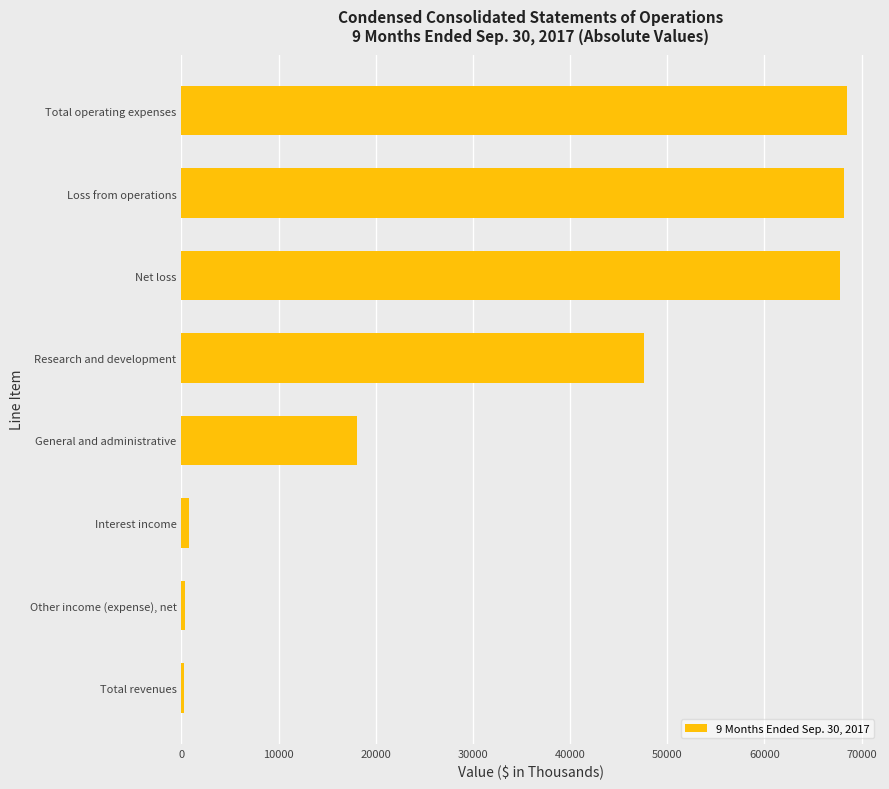

What is the smallest value displayed?

306